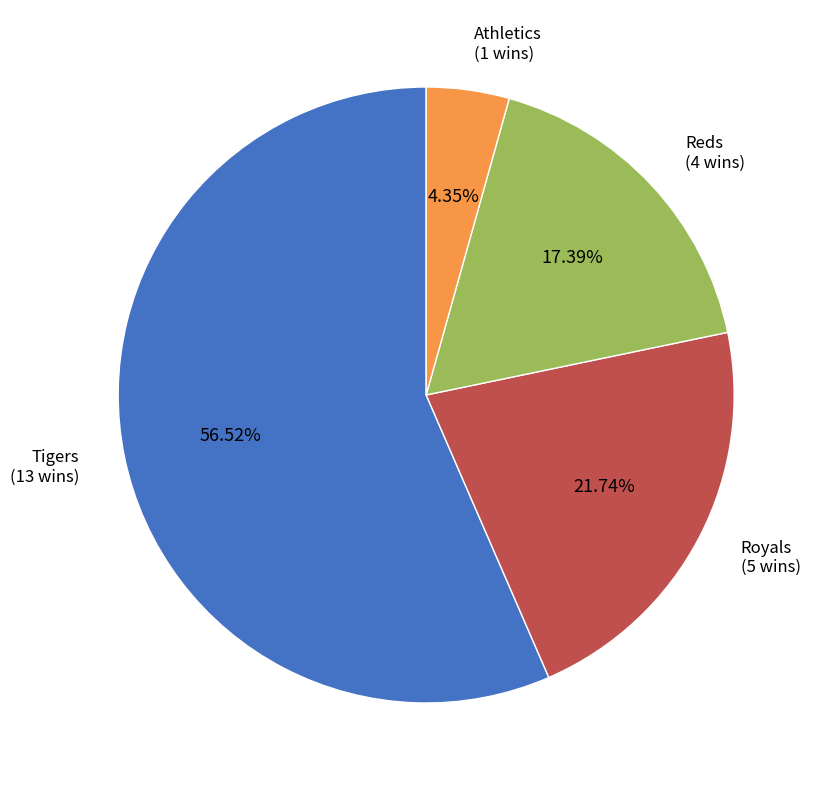

Is there any slice that represents more than half of the pie?

Yes